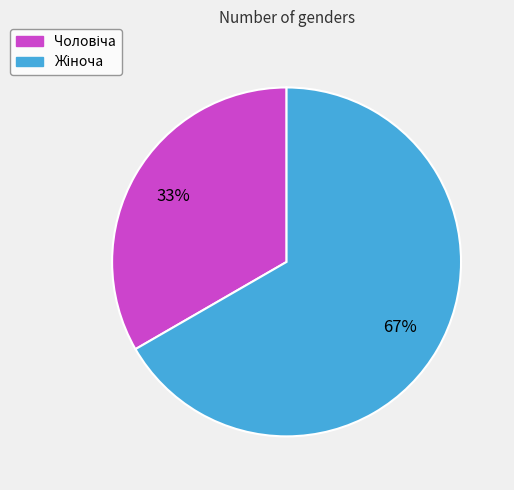

Count the number of slices in the pie.

2